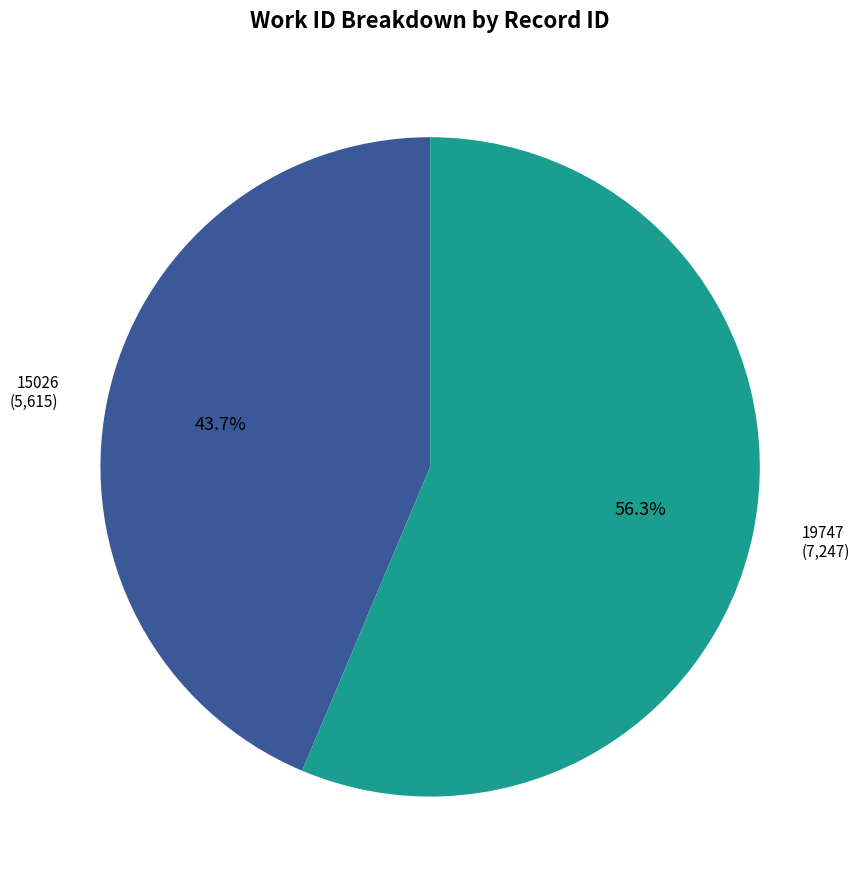

True or false: 19747 accounts for 56% of the total.

True